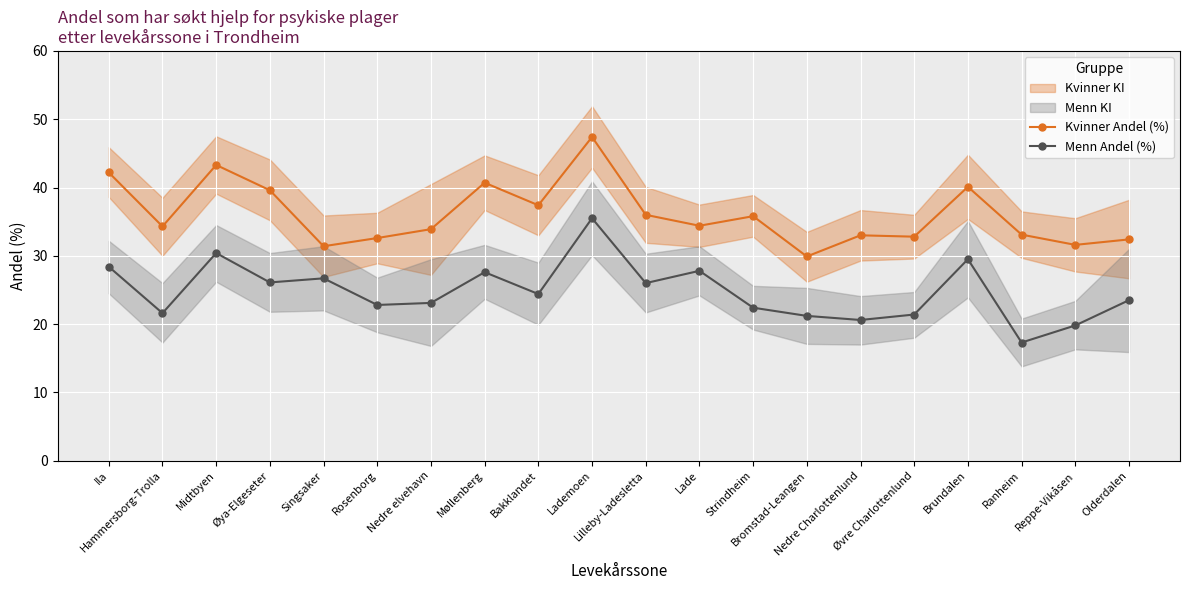

What is the maximum value for Menn Andel (%)?

35.5